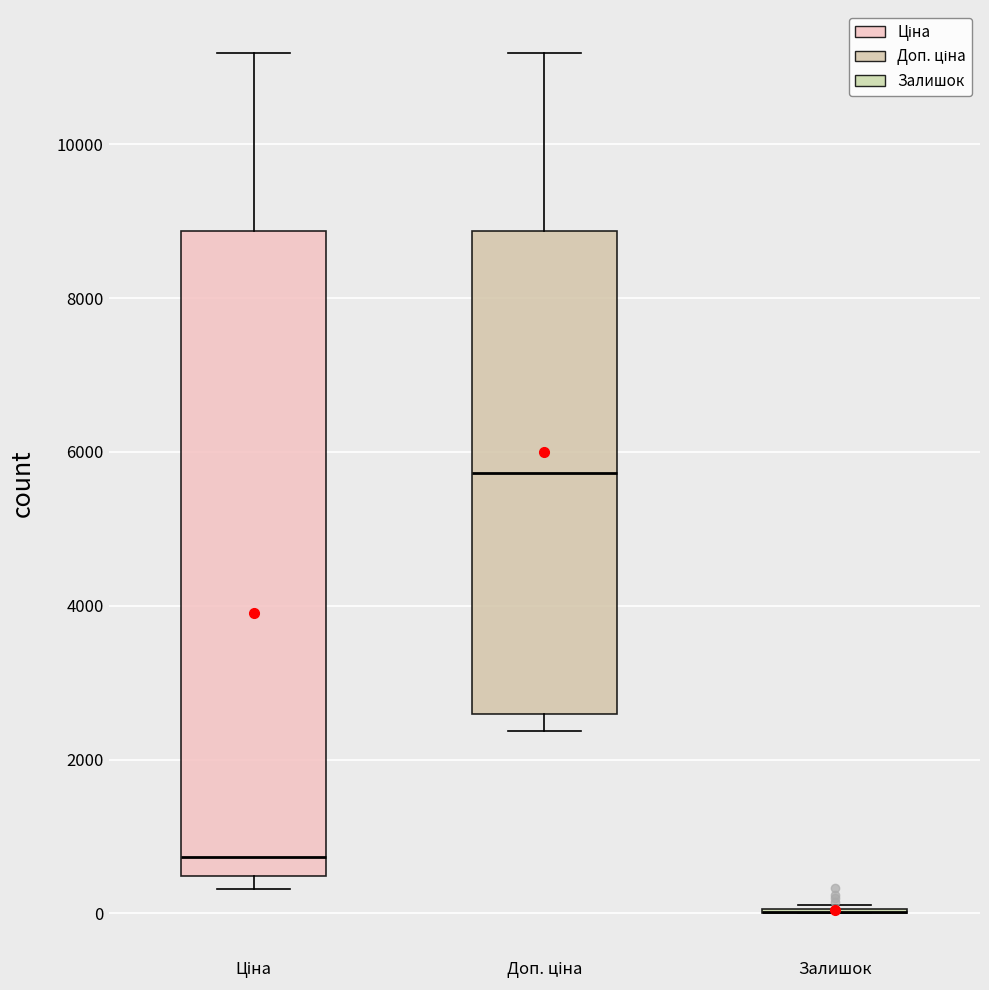

Reading left to right, transcribe this box plot: for each box, give where its median line is, the range the box spans, and where its two whiskers end, as read against the y-axis. The values are not printed on the chart, so give them approximately, as read against the axis.

Ціна: median 800, box 400 to 8800, whiskers 400 (just below the box's lower edge) to 11200
Доп. ціна: median 5800, box 2600 to 8800, whiskers 2400 to 11200
Залишок: box collapsed to a line at 0, whiskers 0 to 200